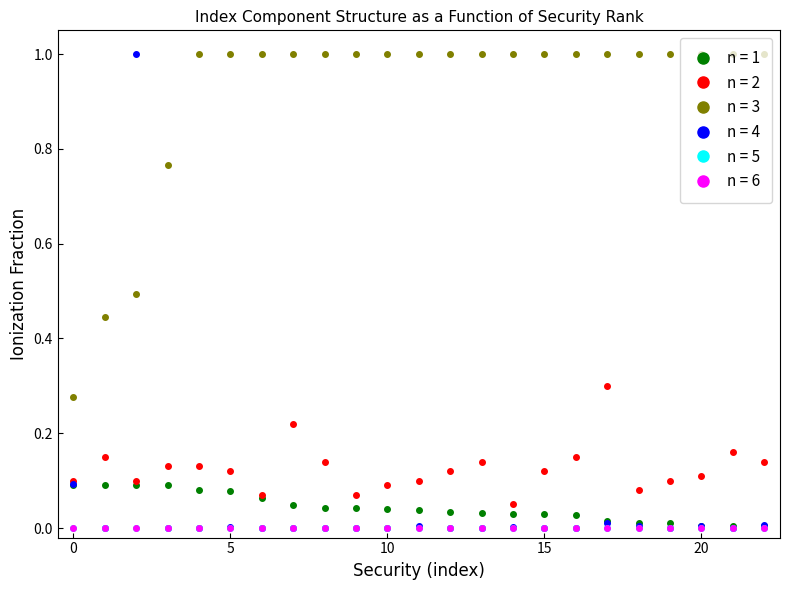

Which series has the largest total across all categories?

n = 3